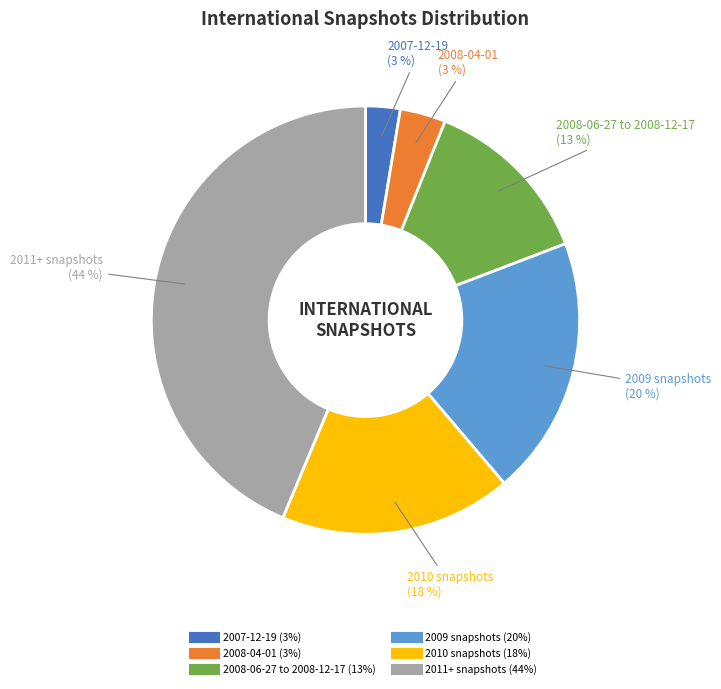

Is there any slice that represents more than half of the pie?

No